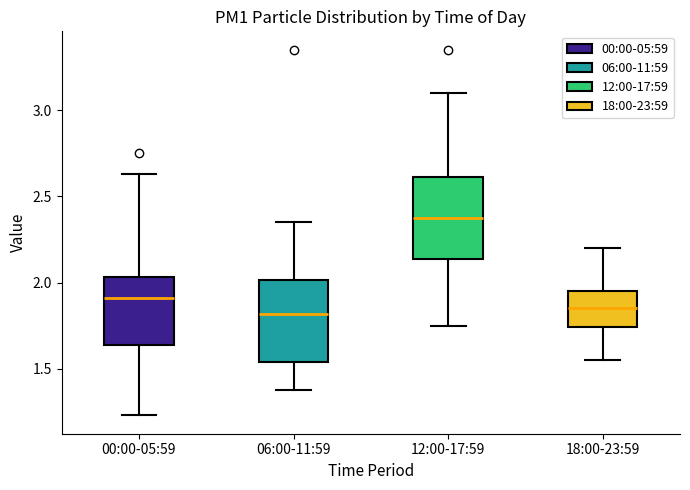

Reading left to right, read every box against the y-axis: the position of its median line, the range the box covers, and the ends of its whiskers. The values are not printed on the chart, so give them approximately, as read against the axis.

00:00-05:59: median 1.90, box 1.65 to 2.05, whiskers 1.25 to 2.65
06:00-11:59: median 1.80, box 1.55 to 2.00, whiskers 1.40 to 2.35
12:00-17:59: median 2.40, box 2.15 to 2.60, whiskers 1.75 to 3.10
18:00-23:59: median 1.85, box 1.75 to 1.95, whiskers 1.55 to 2.20